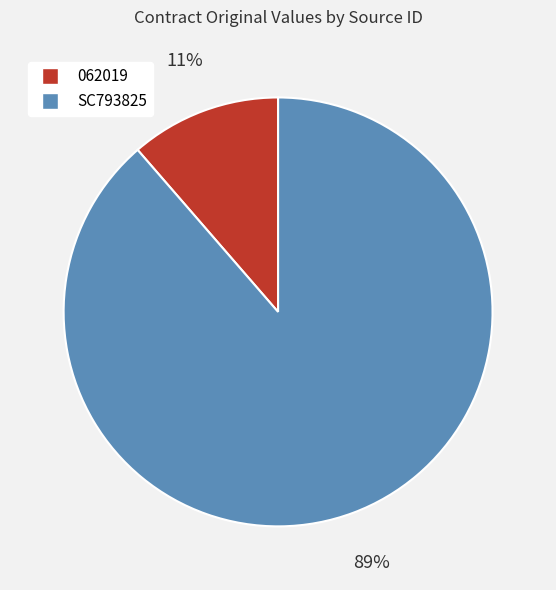

Is 062019 the majority of the pie?

No